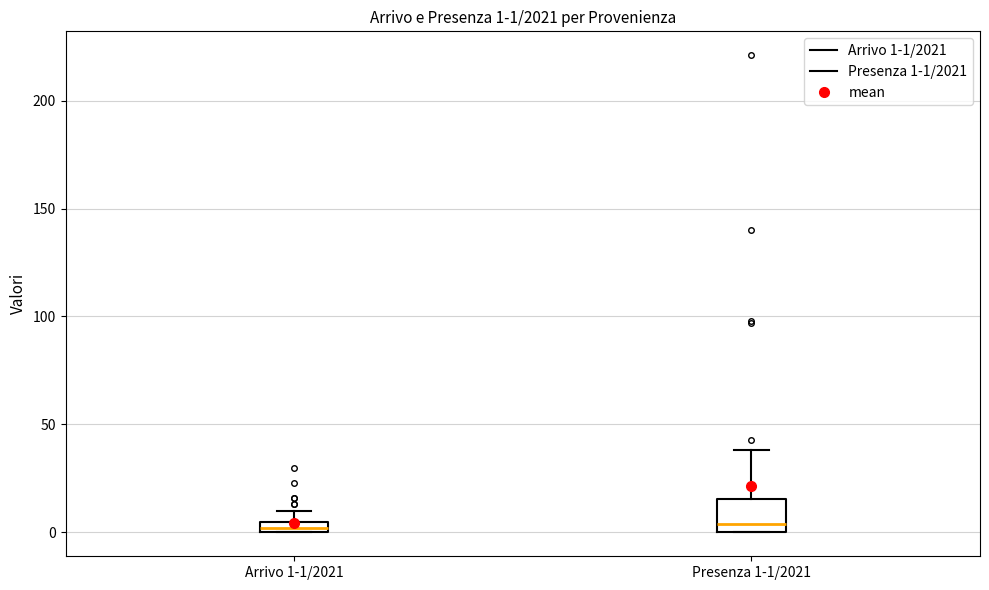

Comparing the boxes themselves (not the whiskers), which one is the tallest?

Presenza 1-1/2021